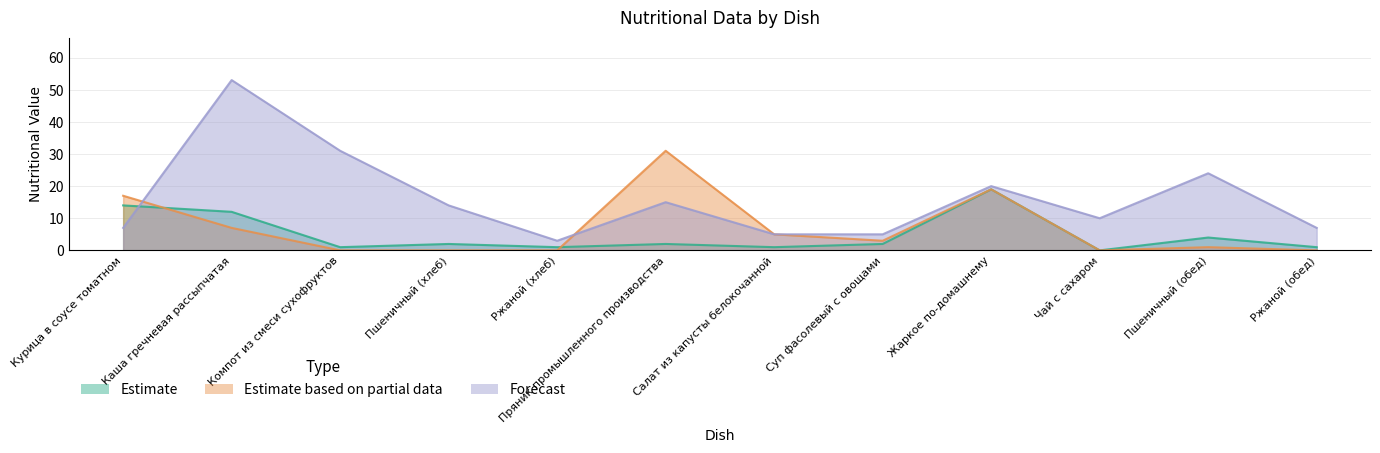

The Forecast series shows 7 at Ржаной (обед). True or false?

True